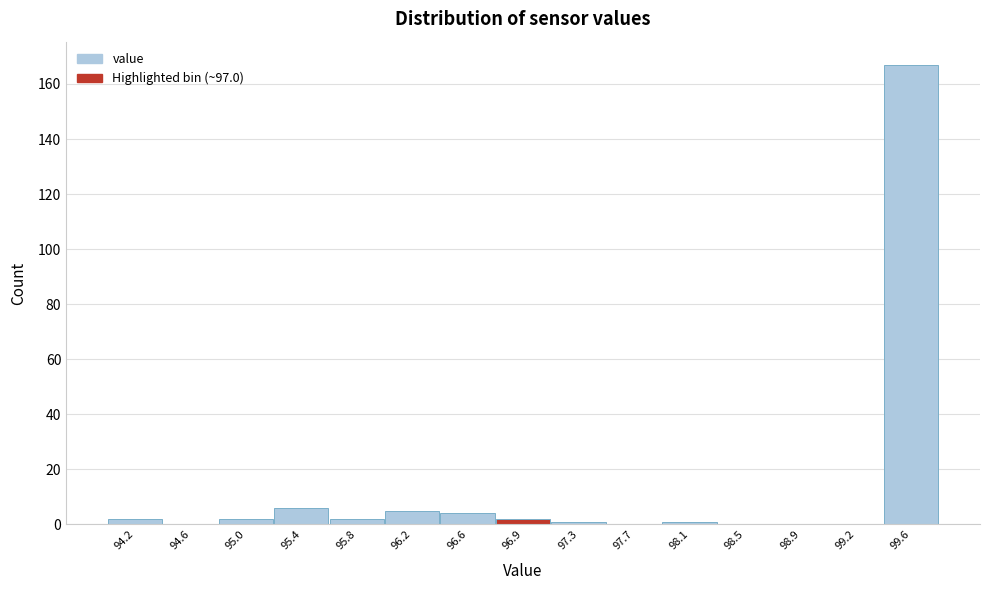

Reading right to left, what are all the values shown in this chart?

99.6=167	99.2=0	98.9=0	98.5=0	98.1=1	97.7=0	97.3=1	96.9=2	96.6=4	96.2=5	95.8=2	95.4=6	95.0=2	94.6=0	94.2=2